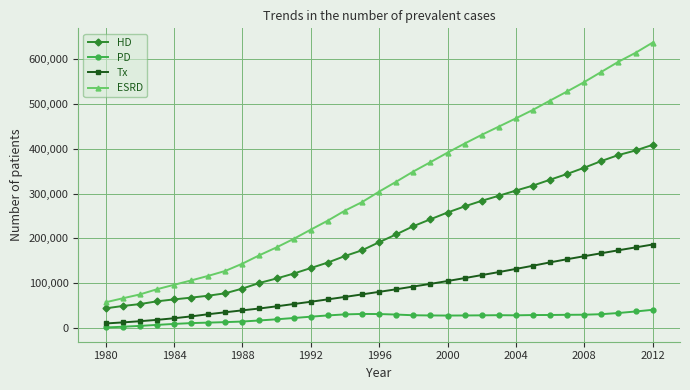

Rank the series by their average value, from highest to lowest.

ESRD, HD, Tx, PD